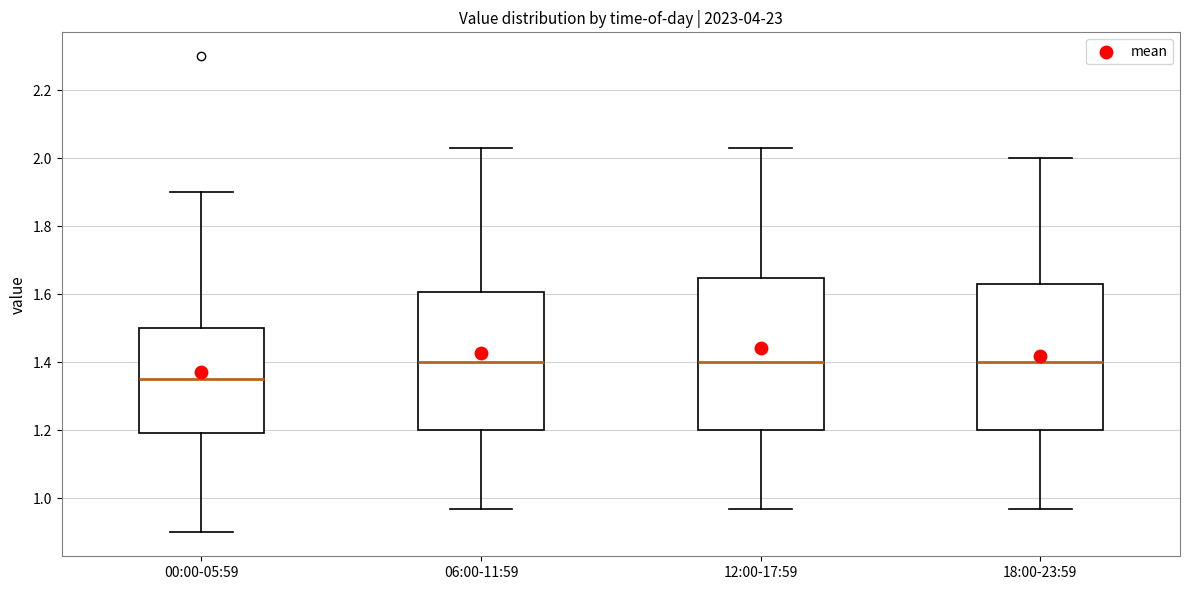

Reading left to right, transcribe this box plot: for each box, give where its median line is, the range the box spans, and where its two whiskers end, as read against the y-axis. The values are not printed on the chart, so give them approximately, as read against the axis.

00:00-05:59: median 1.36, box 1.20 to 1.50, whiskers 0.90 to 1.90
06:00-11:59: median 1.40, box 1.20 to 1.60, whiskers 0.98 to 2.04
12:00-17:59: median 1.40, box 1.20 to 1.64, whiskers 0.98 to 2.04
18:00-23:59: median 1.40, box 1.20 to 1.64, whiskers 0.98 to 2.00